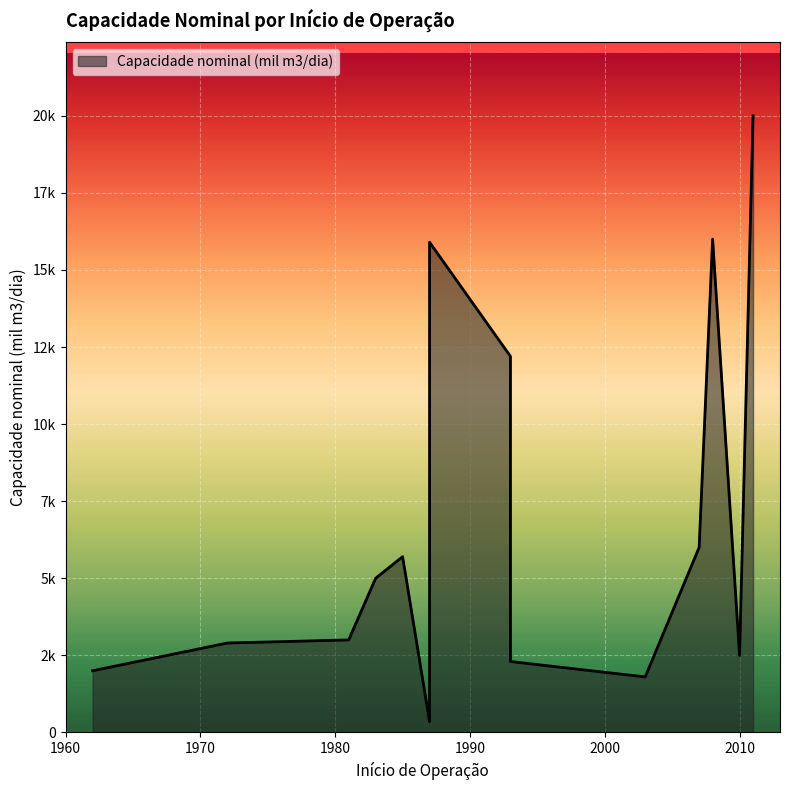

True or false: the data shows 2900 at 1972.

True